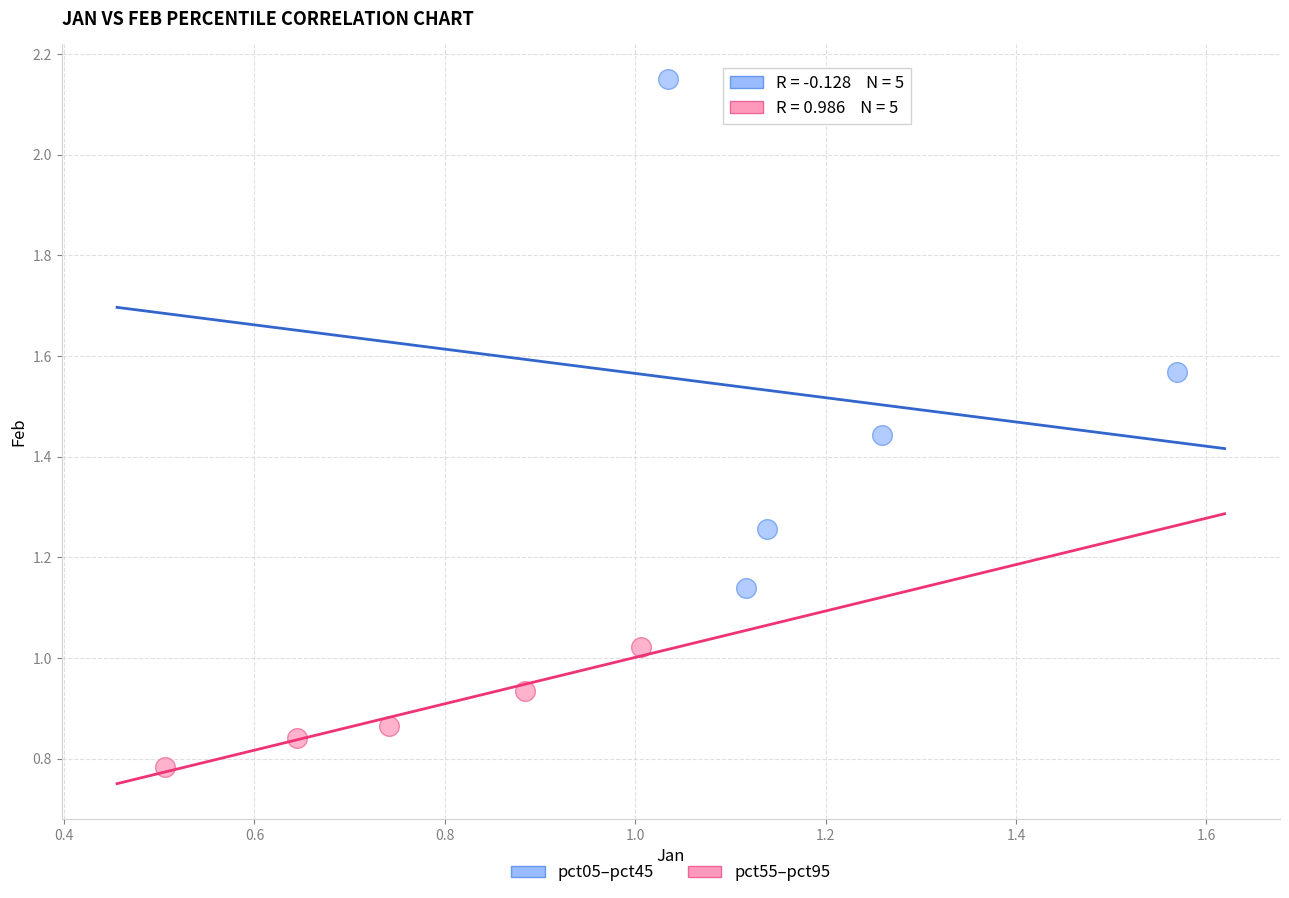

Which series has the widest spread of Y values?

pct05–pct45